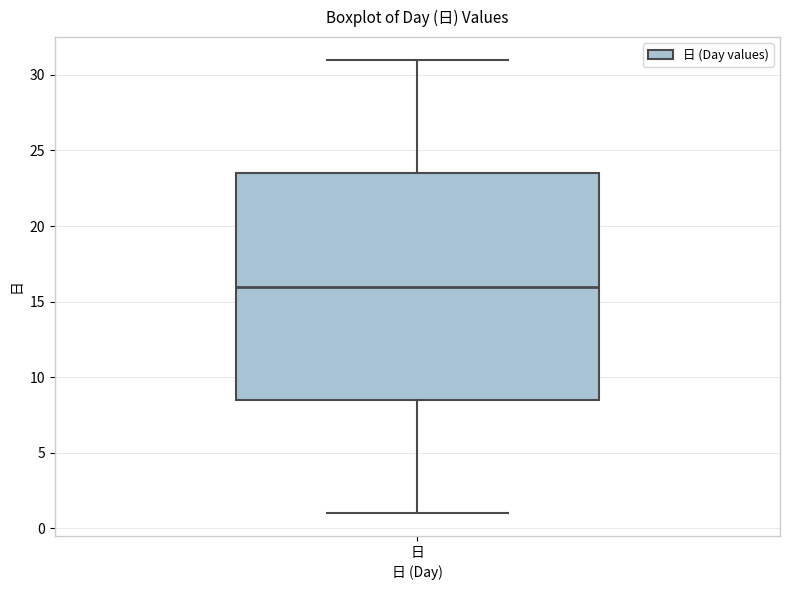

Where does the median line of the box for 日 sit on the y-axis? The values are not printed on the chart, so give them approximately, as read against the axis.

16.0